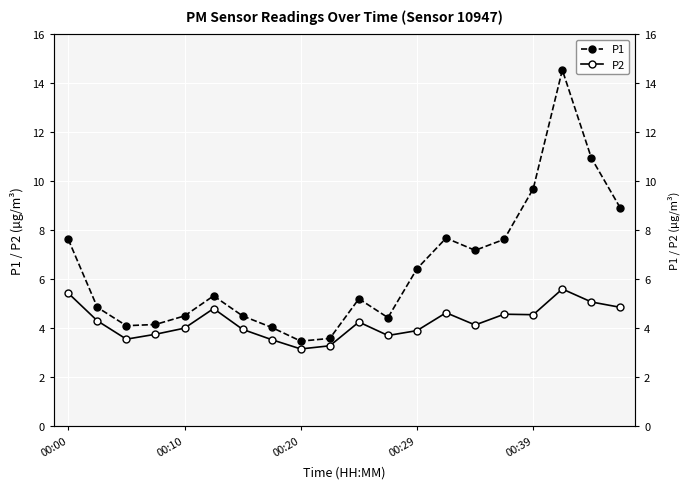

True or false: P1 has more than 2 points higher than both neighbors.

True